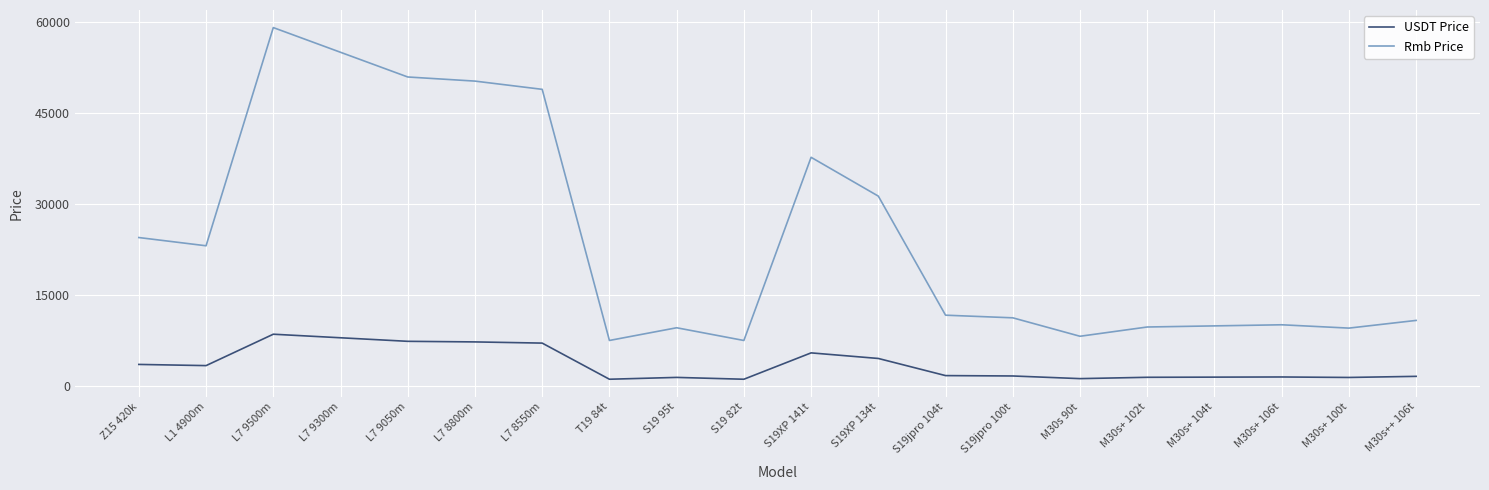

True or false: Rmb Price has a value of 39204.8 at Z15 420k.

False